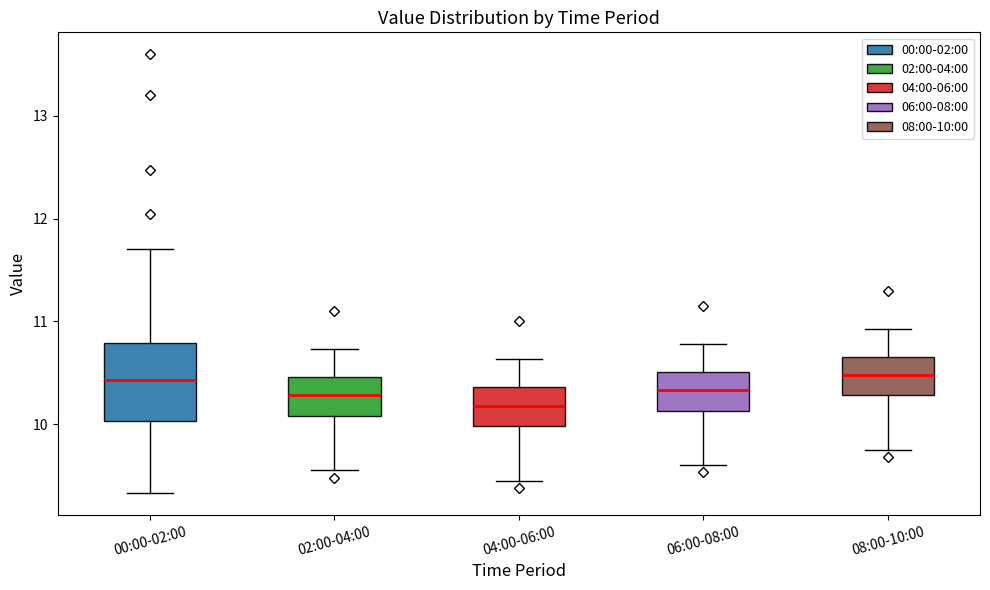

Reading left to right, read every box against the y-axis: the position of its median line, the range the box covers, and the ends of its whiskers. The values are not printed on the chart, so give them approximately, as read against the axis.

00:00-02:00: median 10.4, box 10.0 to 10.8, whiskers 9.3 to 11.7
02:00-04:00: median 10.3, box 10.1 to 10.5, whiskers 9.6 to 10.7
04:00-06:00: median 10.2, box 10.0 to 10.4, whiskers 9.5 to 10.6
06:00-08:00: median 10.3, box 10.1 to 10.5, whiskers 9.6 to 10.8
08:00-10:00: median 10.5, box 10.3 to 10.7, whiskers 9.8 to 10.9